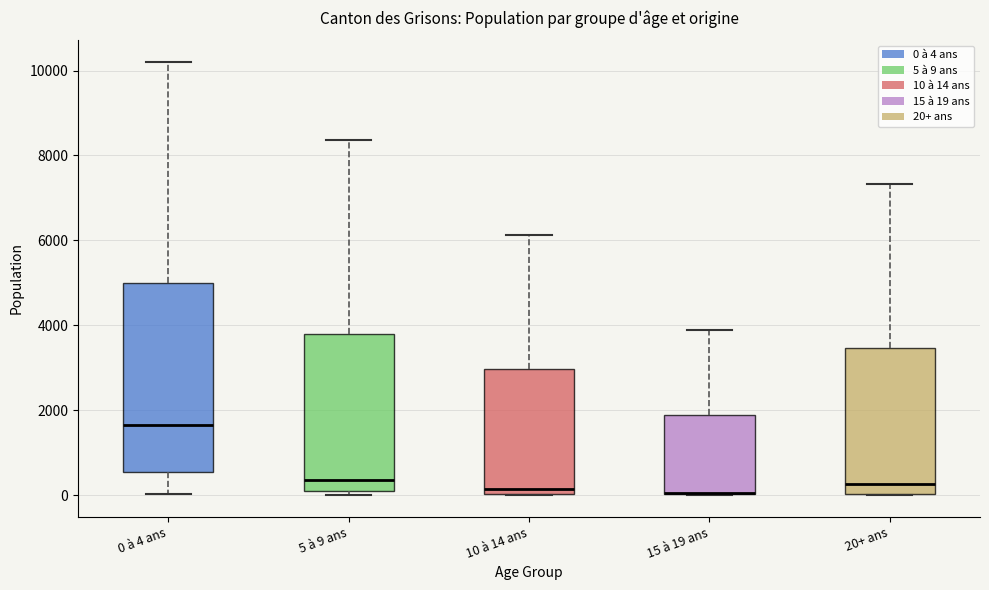

Reading left to right, read every box against the y-axis: the position of its median line, the range the box covers, and the ends of its whiskers. The values are not printed on the chart, so give them approximately, as read against the axis.

0 à 4 ans: median 1600, box 600 to 5000, whiskers 0 to 10200
5 à 9 ans: median 400, box 0 to 3800, whiskers 0 (just below the box's lower edge) to 8400
10 à 14 ans: median 200, box 0 to 3000, whiskers 0 to 6200
15 à 19 ans: median 0 (drawn on the box's lower edge), box 0 to 1800, whiskers 0 to 3800
20+ ans: median 200, box 0 to 3400, whiskers 0 to 7400